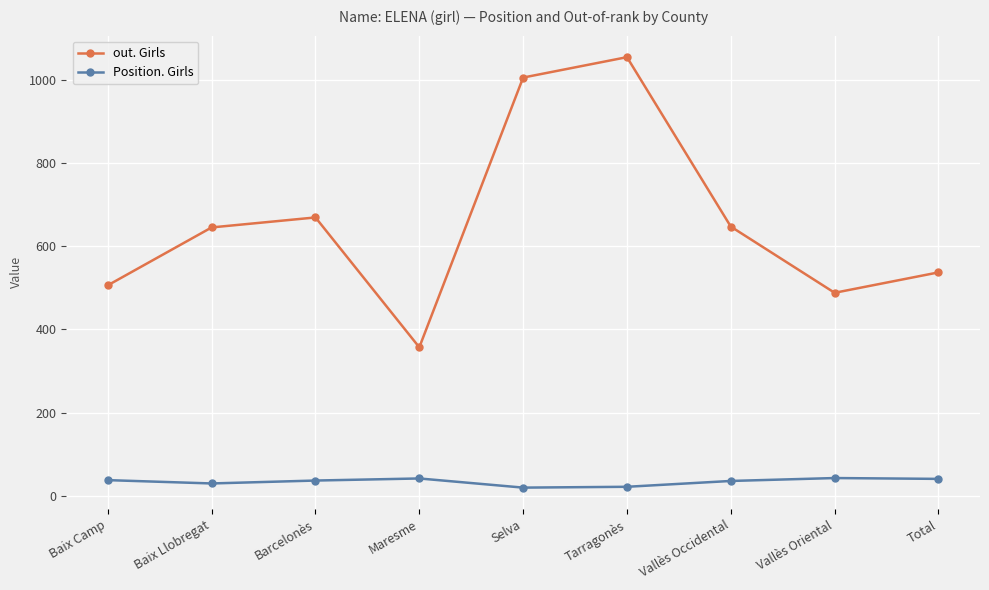

What is the sum of the Position. Girls values at Baix Llobregat and Barcelonès?

67